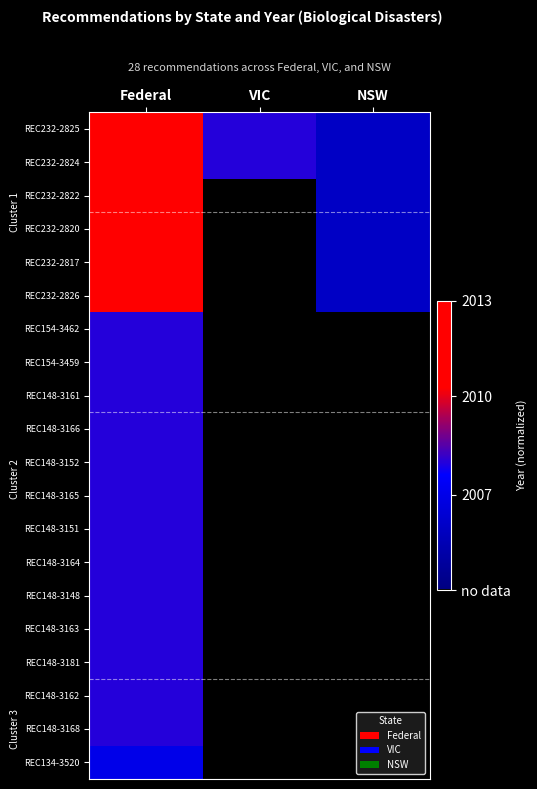

Reading left to right, extract all data points from this chart.

REC232-2825: Federal=1.0	VIC=0.4	NSW=0.2
REC232-2824: Federal=1.0	VIC=0.4	NSW=0.2
REC232-2822: Federal=1.0	VIC=0.0	NSW=0.2
REC232-2820: Federal=1.0	VIC=0.0	NSW=0.2
REC232-2817: Federal=1.0	VIC=0.0	NSW=0.2
REC232-2826: Federal=1.0	VIC=0.0	NSW=0.2
REC154-3462: Federal=0.4	VIC=0.0	NSW=0.0
REC154-3459: Federal=0.4	VIC=0.0	NSW=0.0
REC148-3161: Federal=0.4	VIC=0.0	NSW=0.0
REC148-3166: Federal=0.4	VIC=0.0	NSW=0.0
REC148-3152: Federal=0.4	VIC=0.0	NSW=0.0
REC148-3165: Federal=0.4	VIC=0.0	NSW=0.0
REC148-3151: Federal=0.4	VIC=0.0	NSW=0.0
REC148-3164: Federal=0.4	VIC=0.0	NSW=0.0
REC148-3148: Federal=0.4	VIC=0.0	NSW=0.0
REC148-3163: Federal=0.4	VIC=0.0	NSW=0.0
REC148-3181: Federal=0.4	VIC=0.0	NSW=0.0
REC148-3162: Federal=0.4	VIC=0.0	NSW=0.0
REC148-3168: Federal=0.4	VIC=0.0	NSW=0.0
REC134-3520: Federal=0.3	VIC=0.0	NSW=0.0